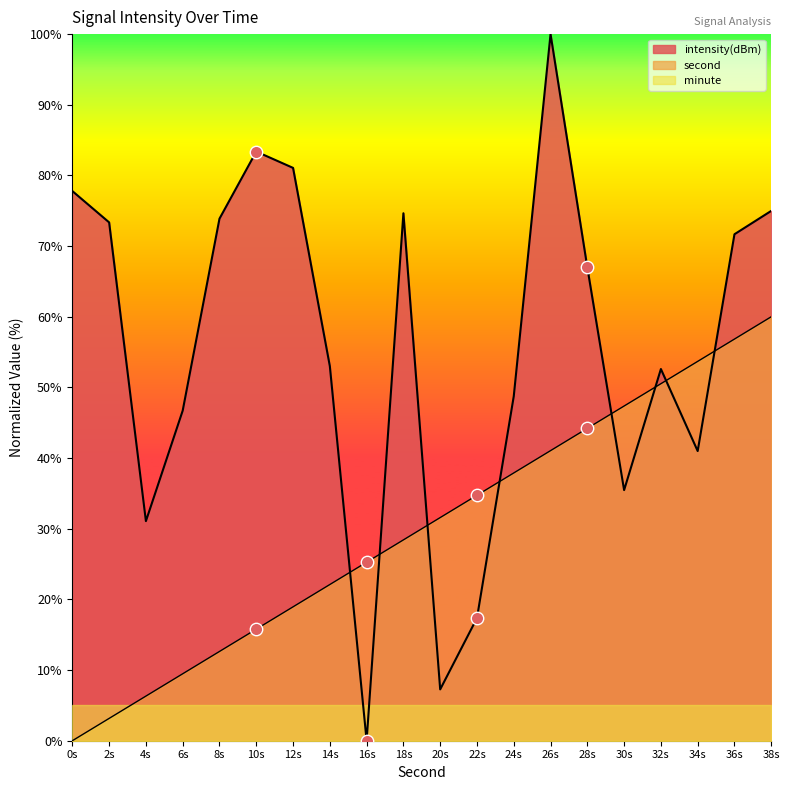

Which series has the largest total across all categories?

intensity(dBm)